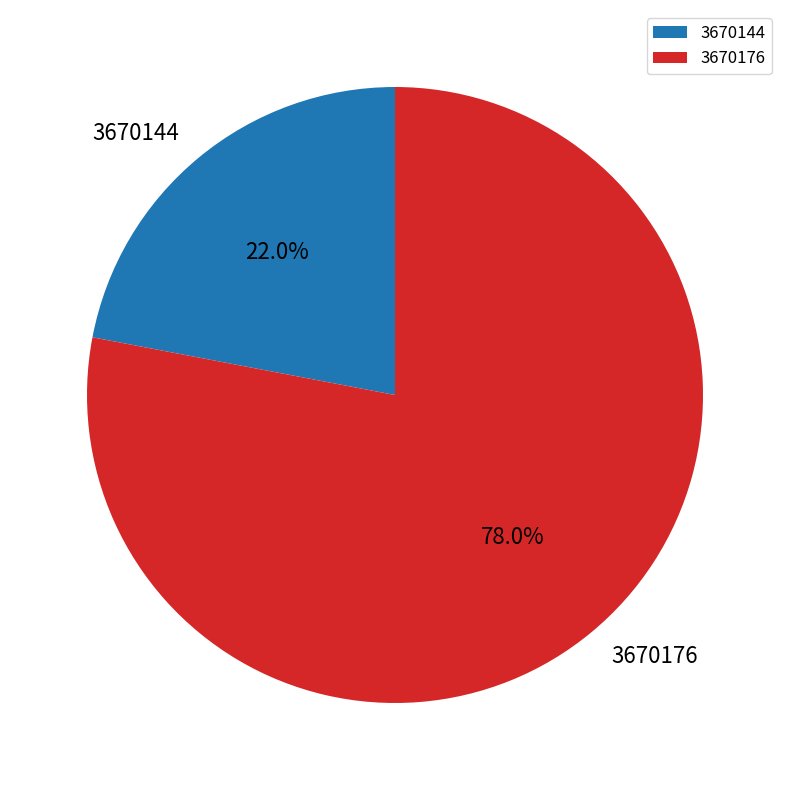

Which slice is the smallest?

3670144